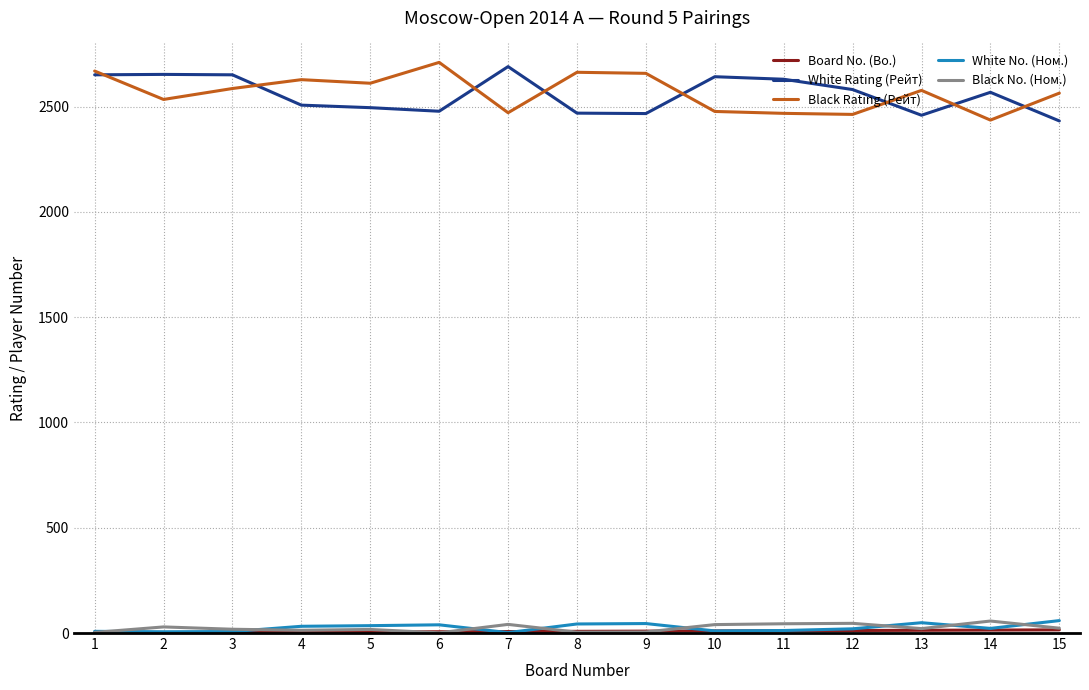

What is the difference between the second highest and minimum values in the White No. (Ном.) series?

47